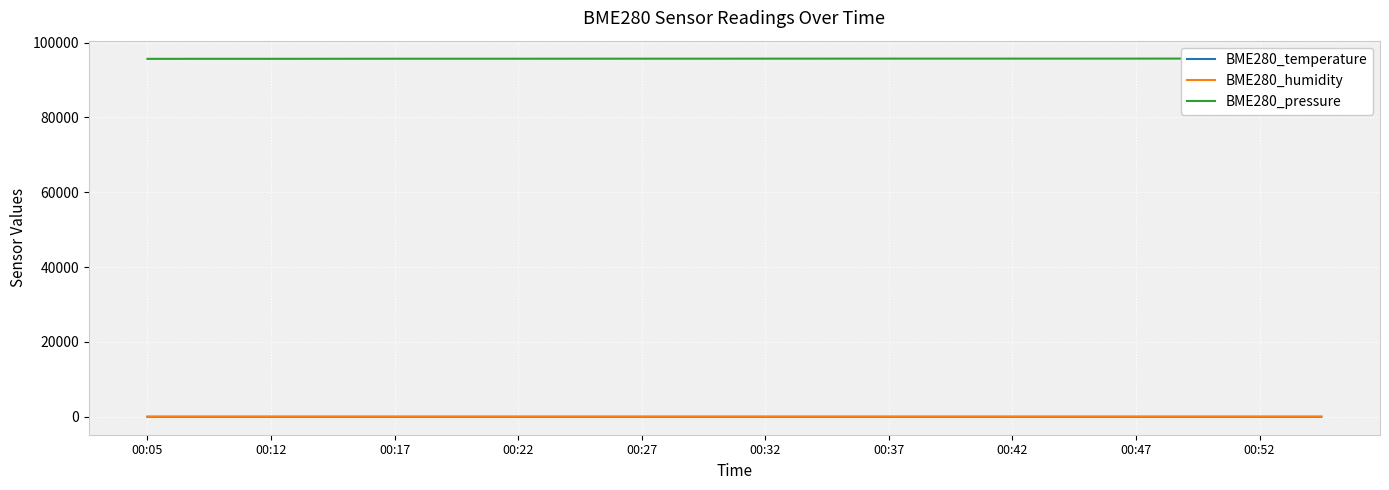

Is this an area chart (filled region under the line)?

No